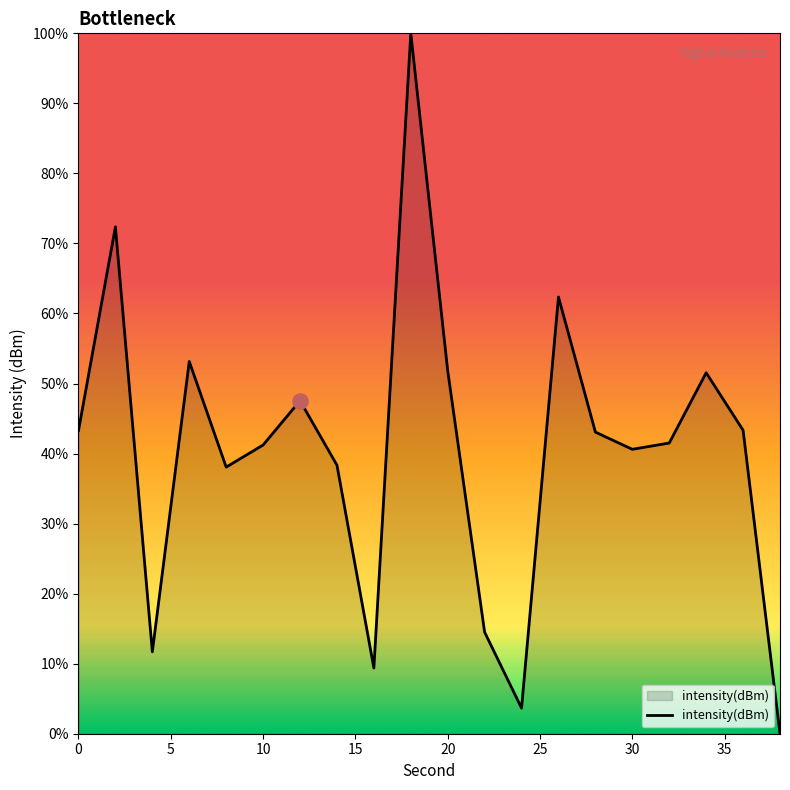

What is the maximum value shown in the chart?

100.0